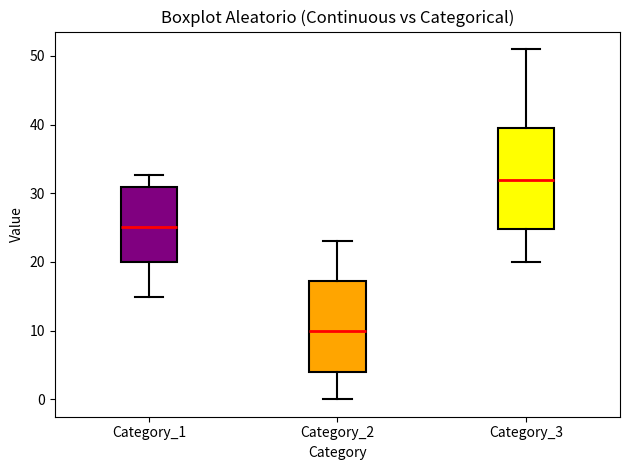

Comparing the boxes themselves (not the whiskers), which one is the tallest?

Category_3